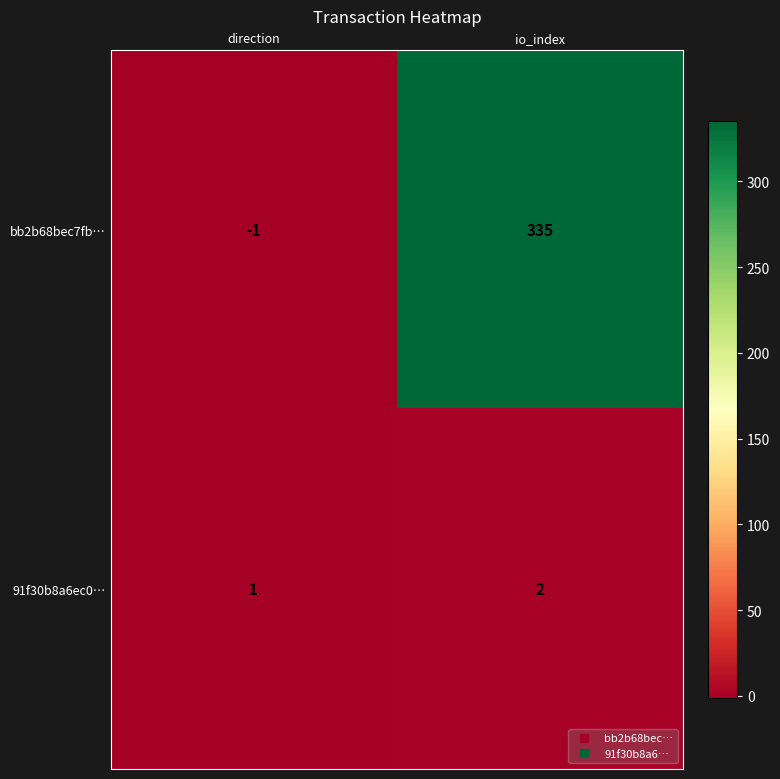

Read the bb2b68bec7fb… value at io_index, to the nearest 50.

350